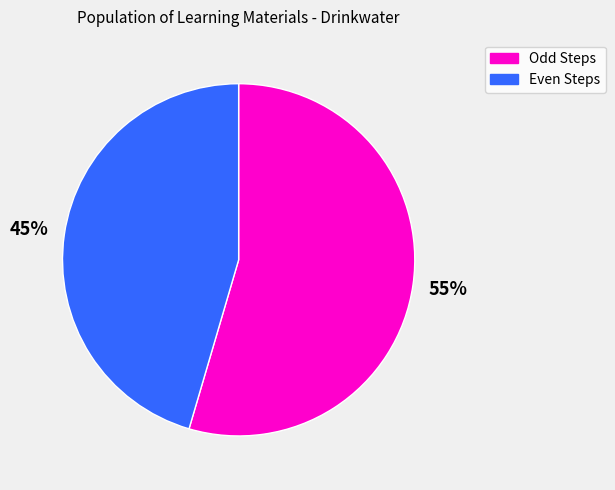

Approximately how many times larger is the value at Odd Steps compared to Even Steps?

1.2